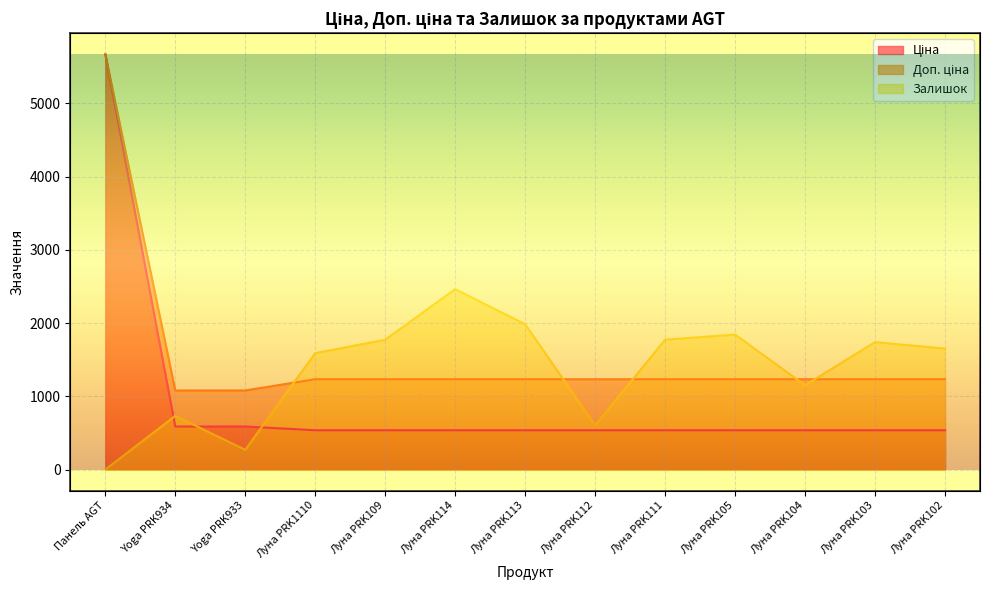

What is the total value across all series at Луна PRK105?

3619.4